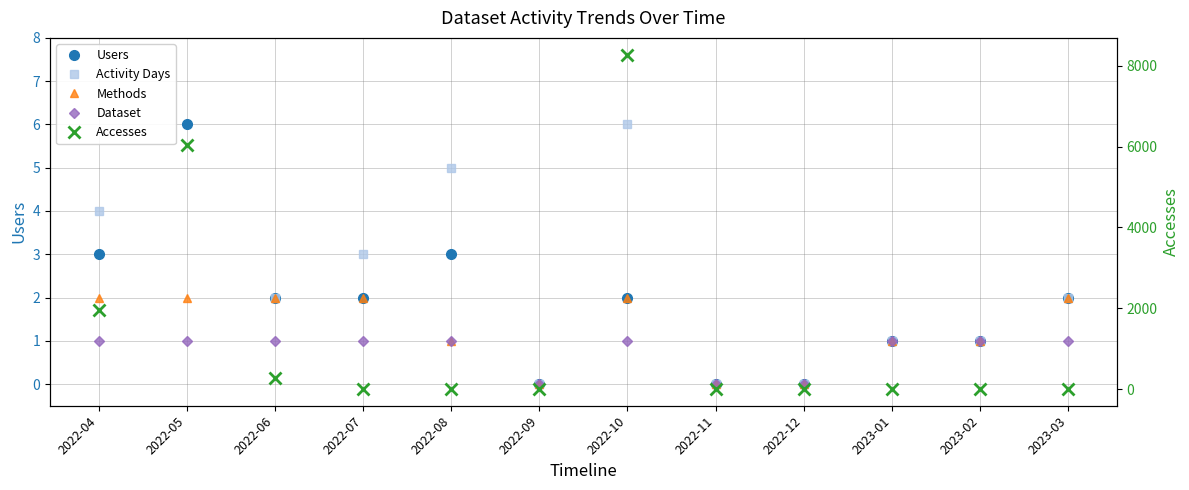

What is the maximum value for Users?

6